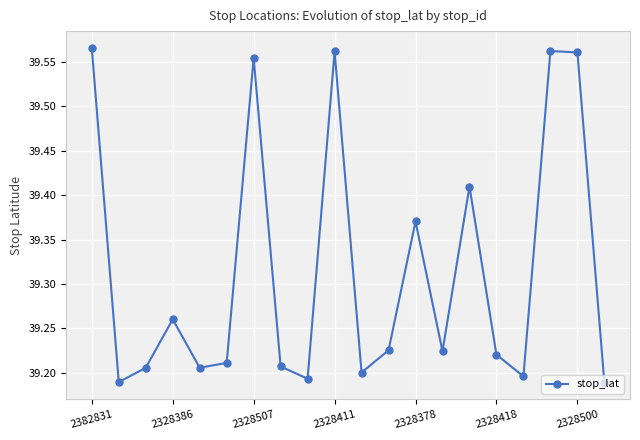

What is the difference between the maximum and minimum values?

0.4